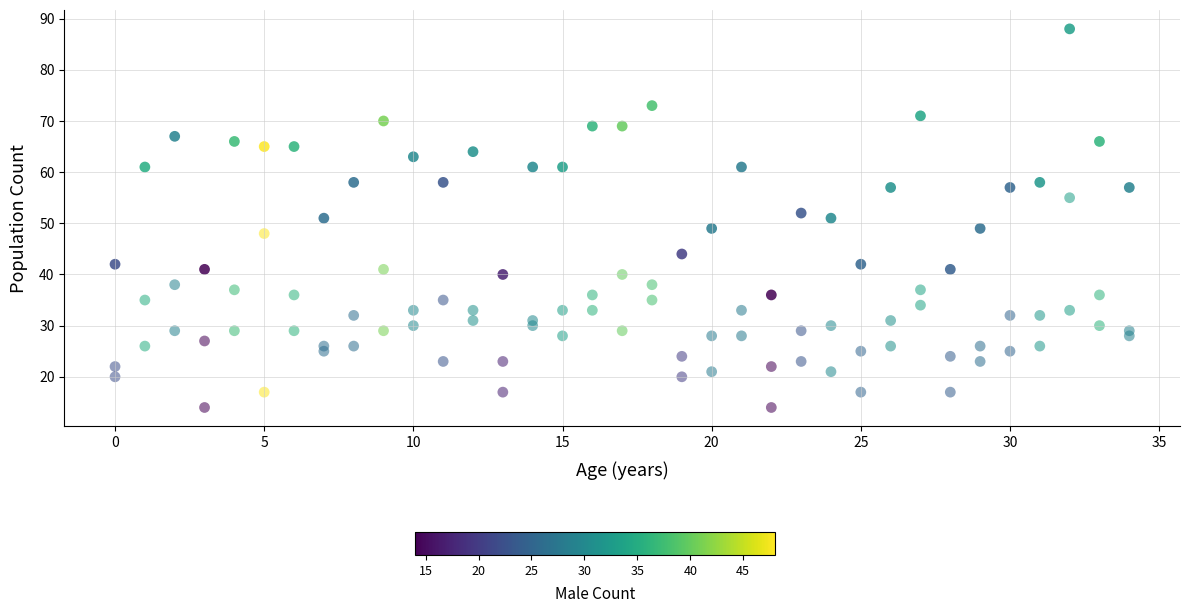

How many points are shown in the scatter plot?

105